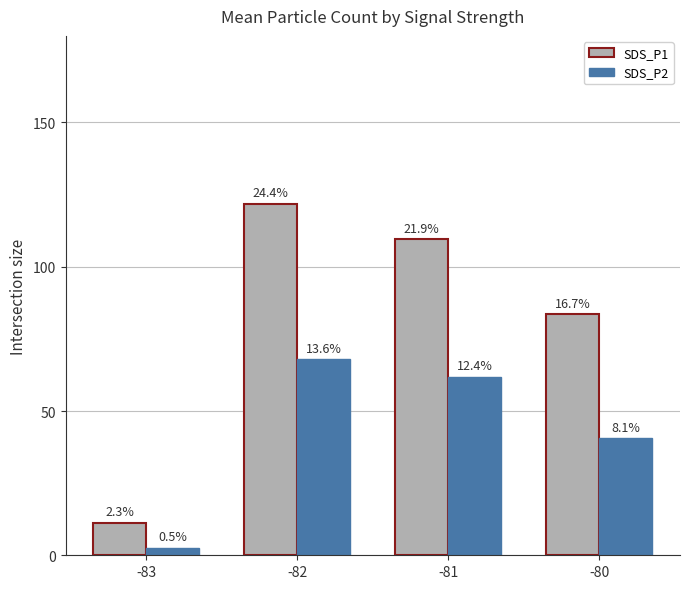

Which has a higher value, -83 or -81?

-81